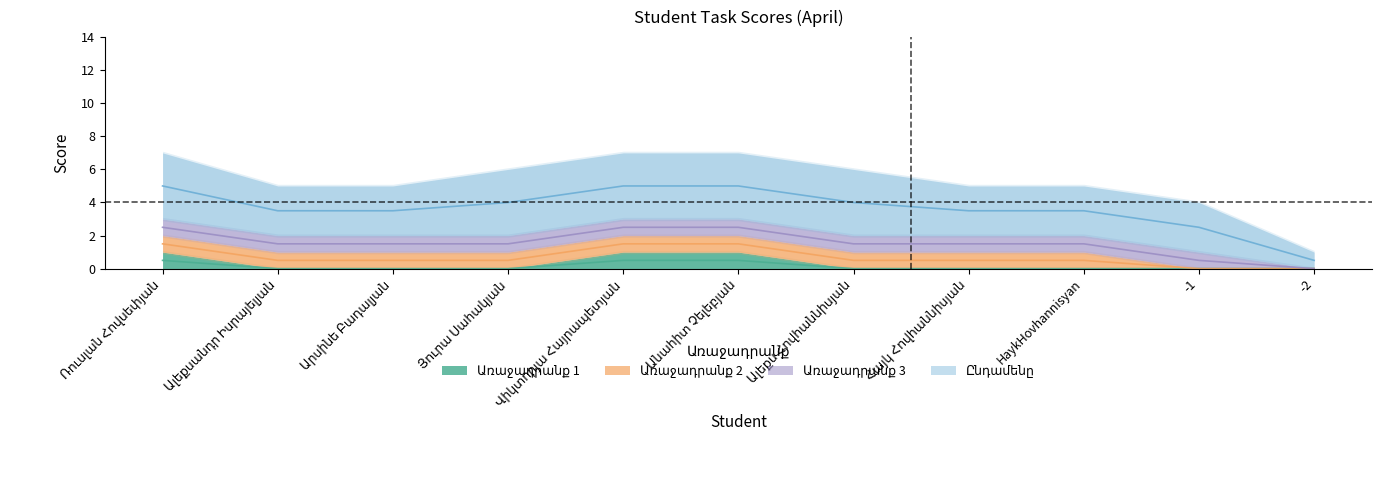

At which category is the sum across all series the highest?

Ռուսլան Հովսեփյան